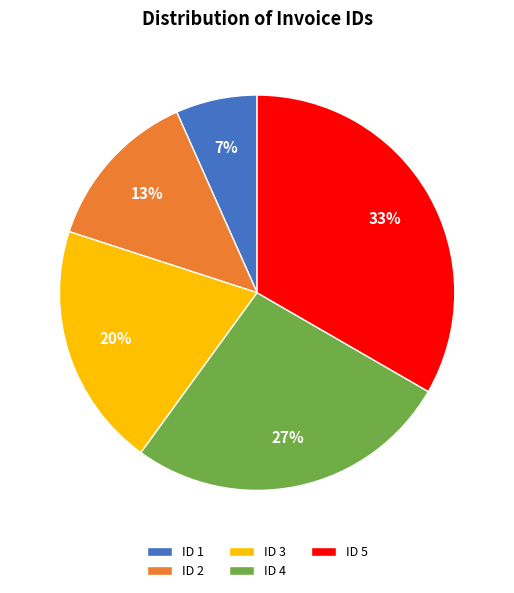

To the nearest percent, what is the average slice percentage?

20%